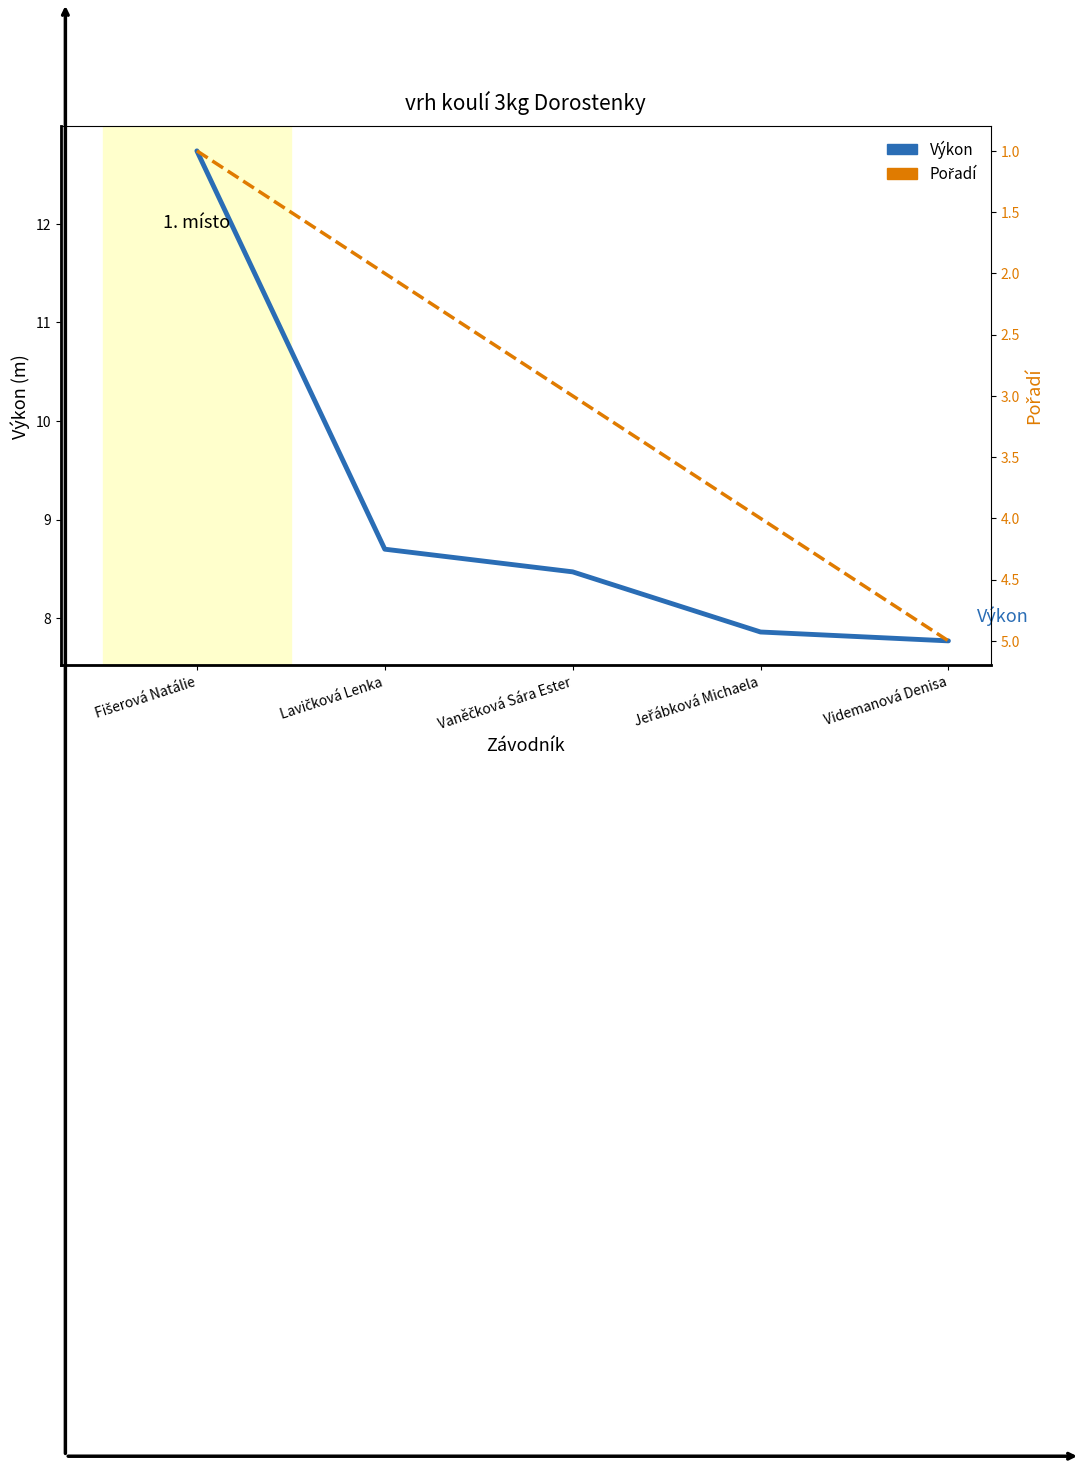

What is the sum of the Výkon values at Jeřábková Michaela and Videmanová Denisa?

15.6